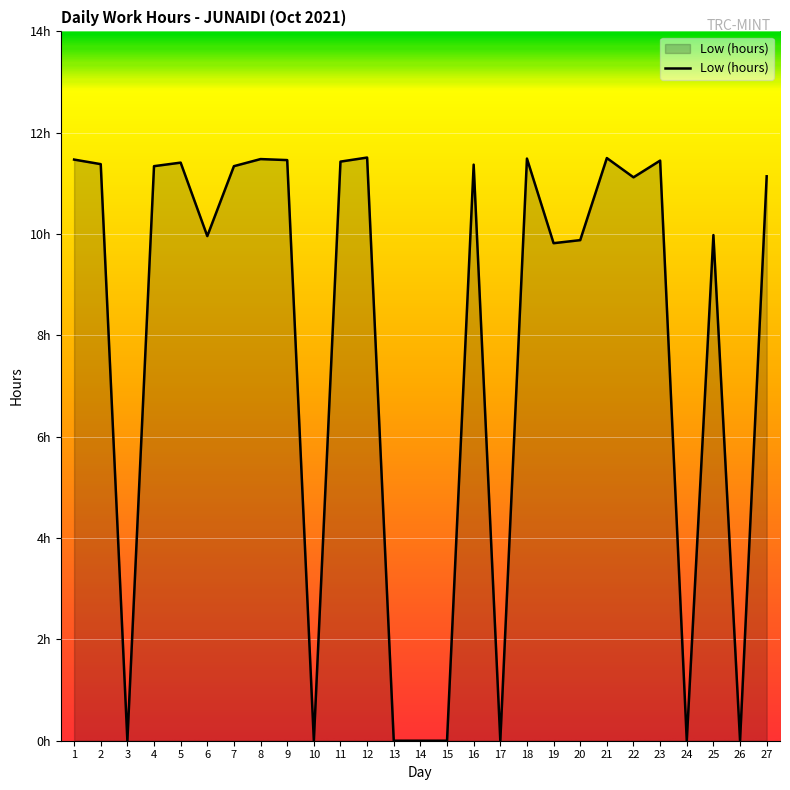

Does the chart display data point markers on the line(s)?

No